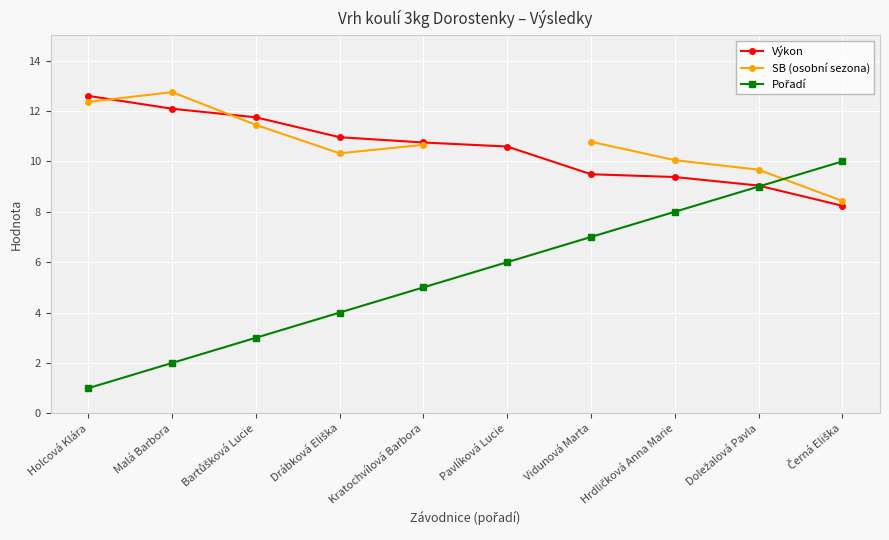

At how many categories does at least one series exceed 5?

10